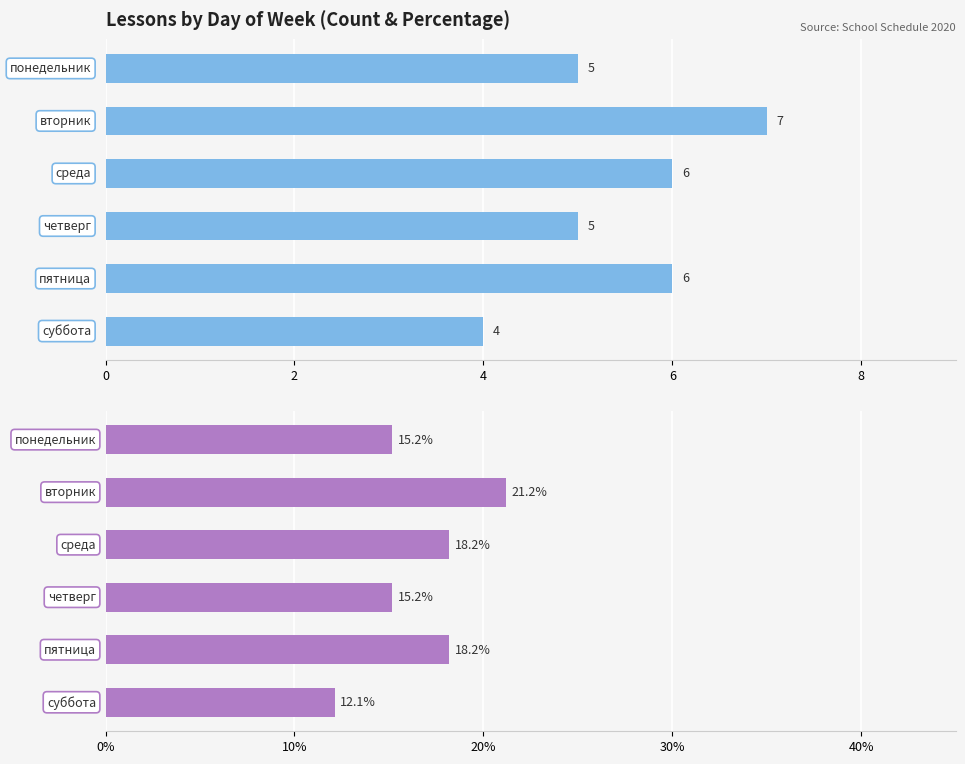

What position from the left is 8?

5